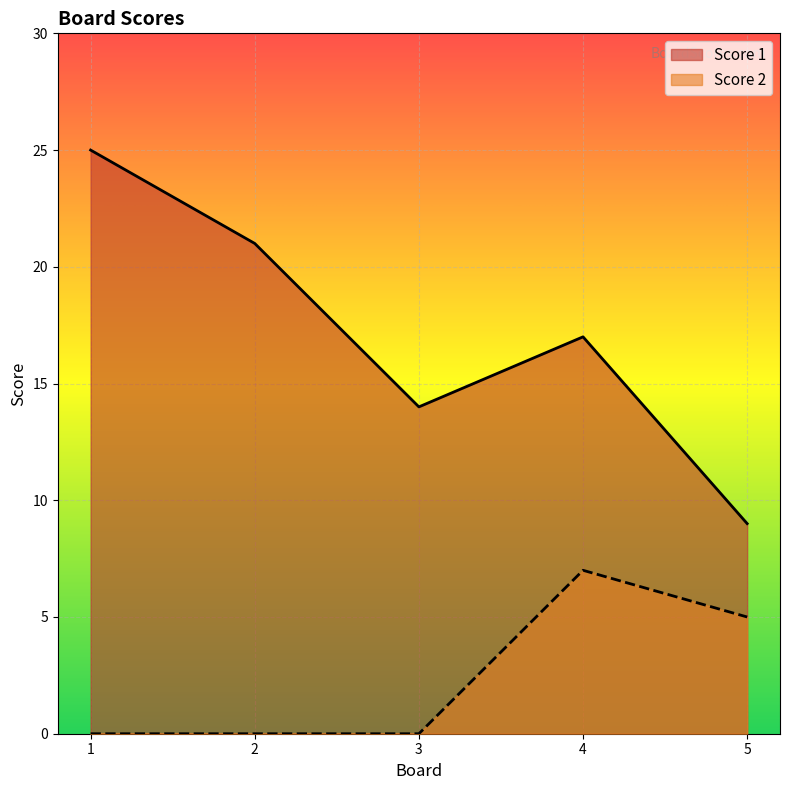

List the labels in order of Score 1 value, smallest first.

5, 3, 4, 2, 1